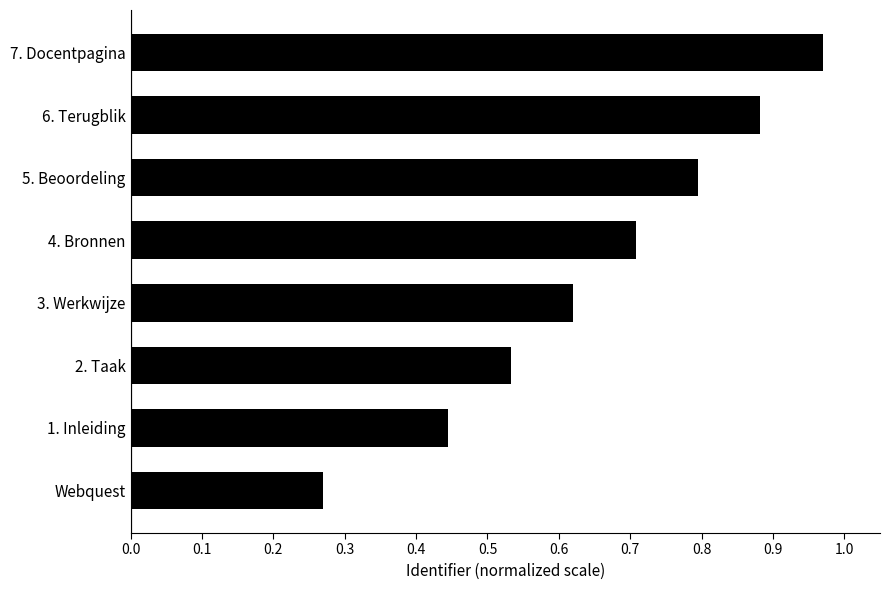

Which category has the lowest value across all series?

Webquest